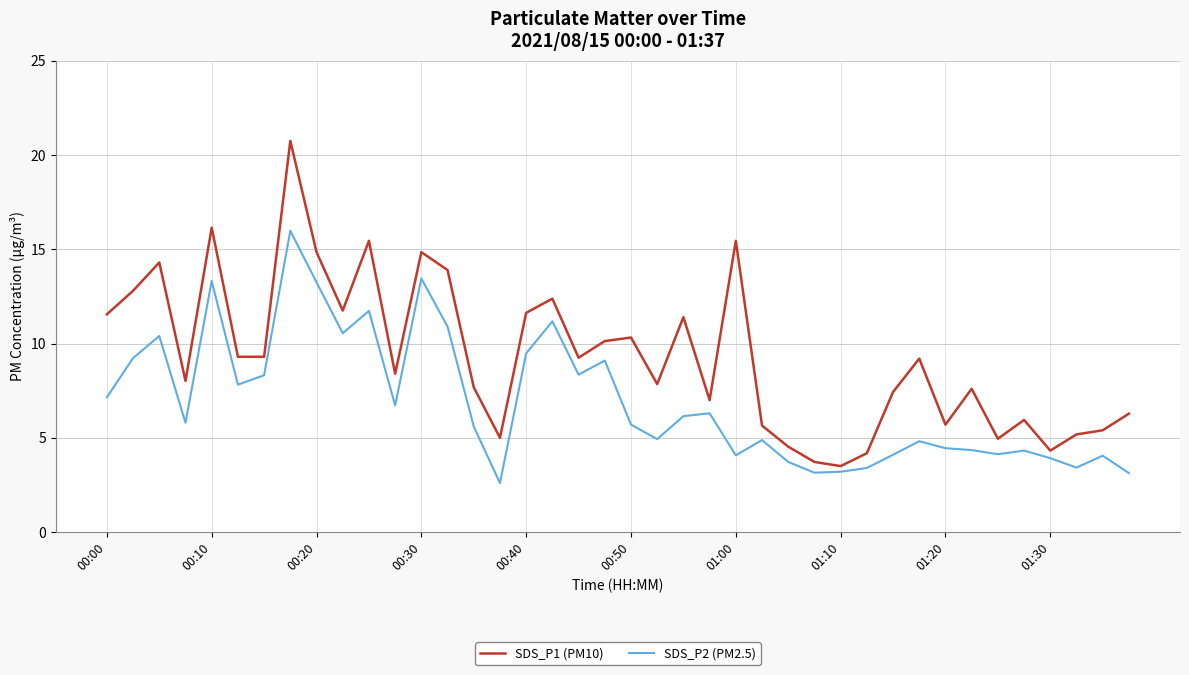

True or false: SDS_P2 (PM2.5) and SDS_P1 (PM10) intersect in this chart.

False